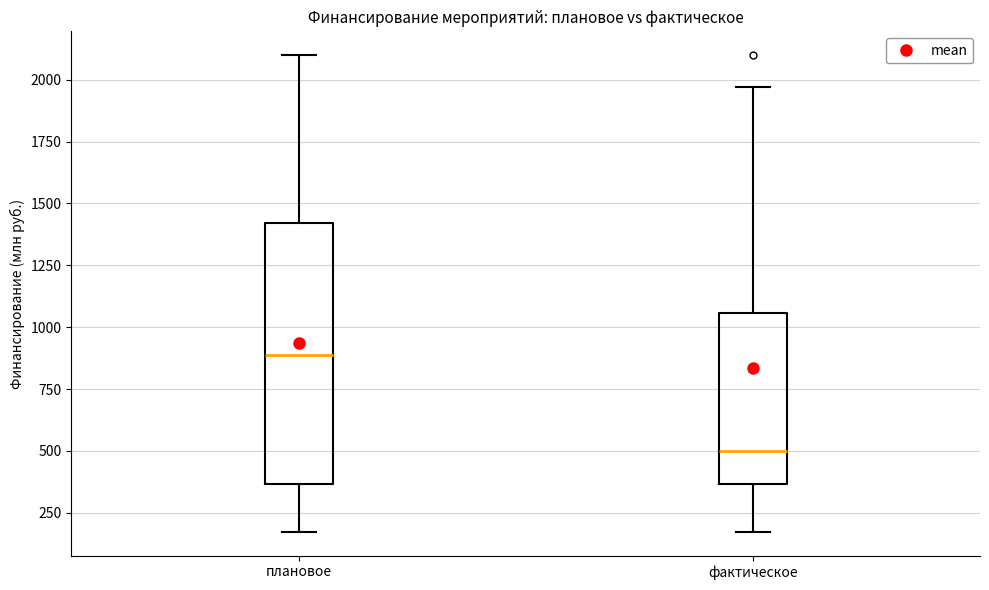

Reading left to right, read every box against the y-axis: the position of its median line, the range the box covers, and the ends of its whiskers. The values are not printed on the chart, so give them approximately, as read against the axis.

плановое: median 900, box 350 to 1400, whiskers 150 to 2100
фактическое: median 500, box 350 to 1050, whiskers 150 to 1950